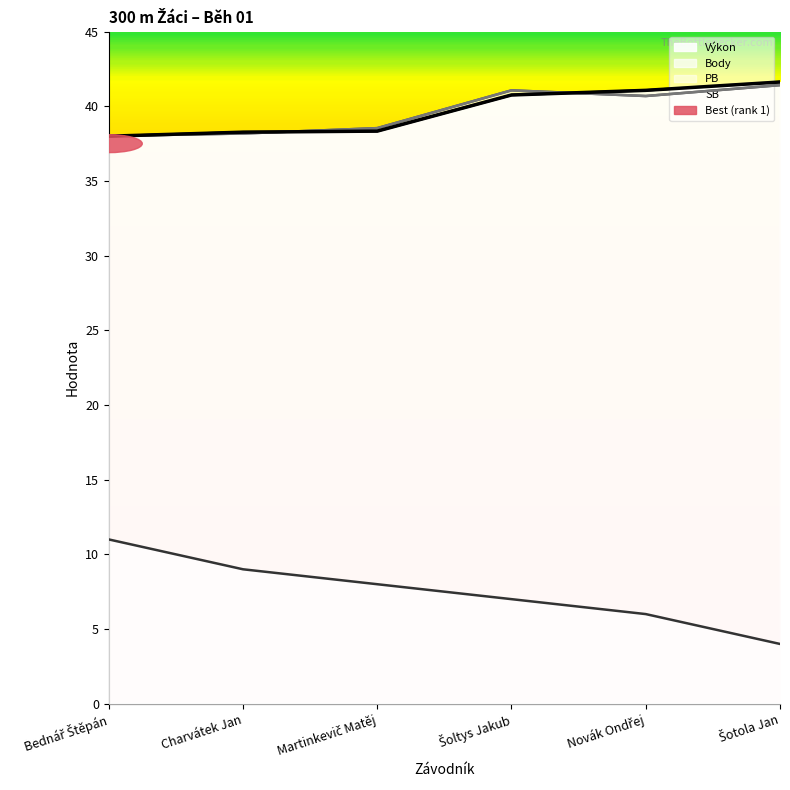

True or false: SB and Pořadí cross at least once.

False